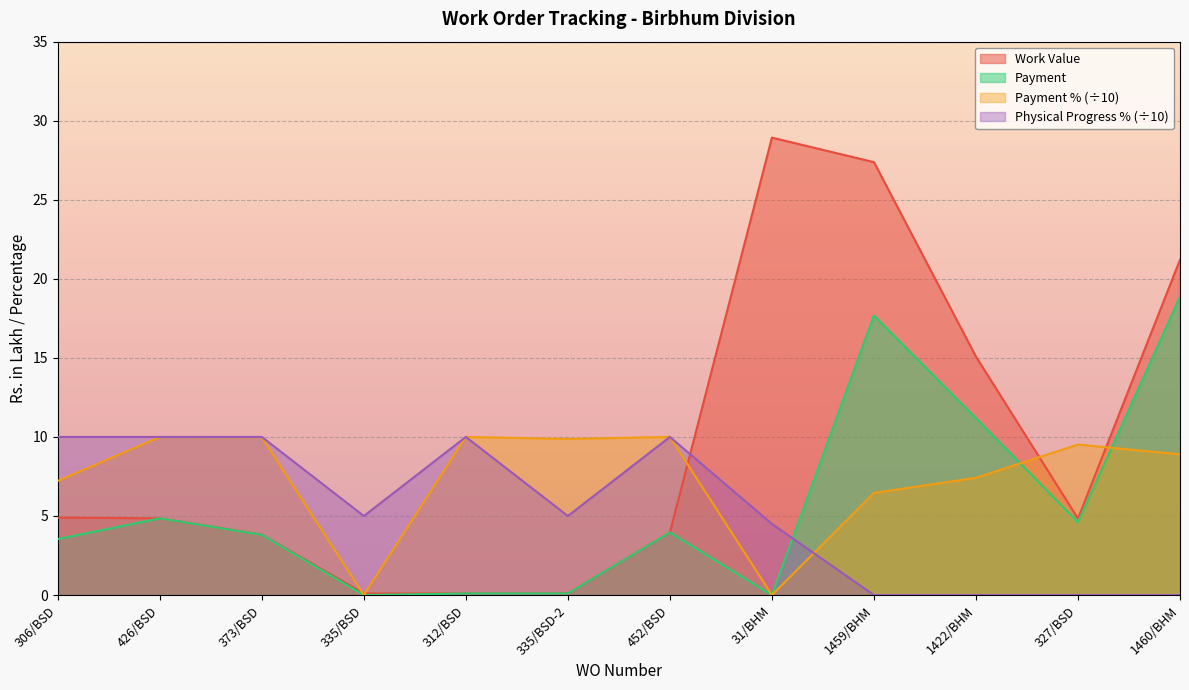

What are all the series names shown in the legend?

Work Value, Payment, Payment % (÷10), Physical Progress % (÷10)